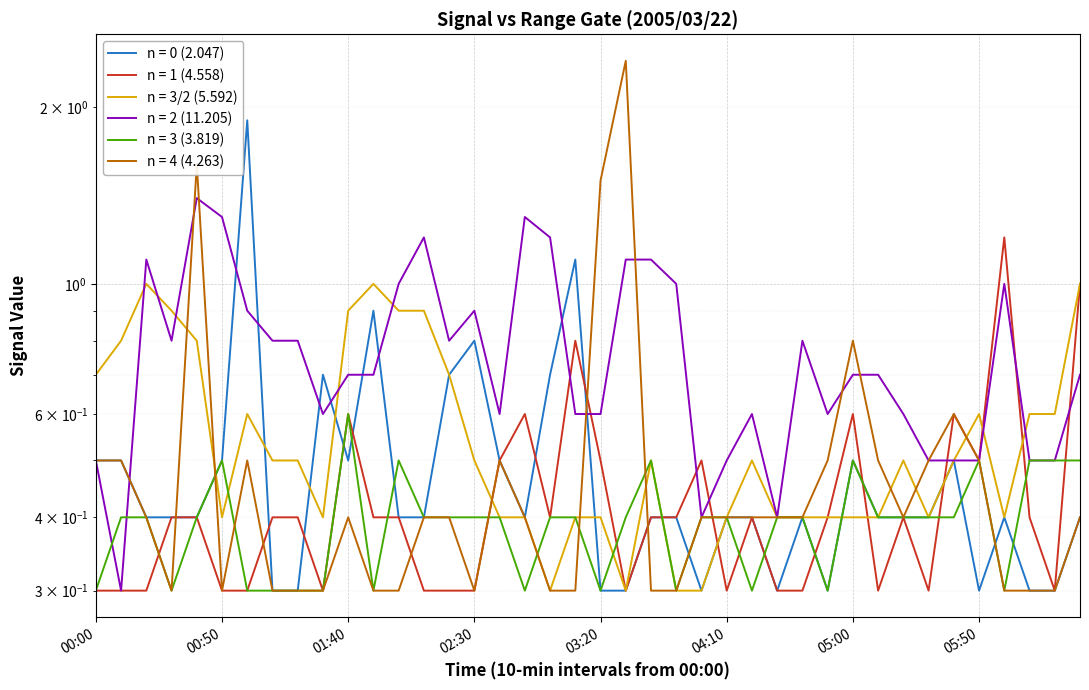

What are all the series names shown in the legend?

2.047, 4.558, 5.592, 11.205, 3.819, 4.263